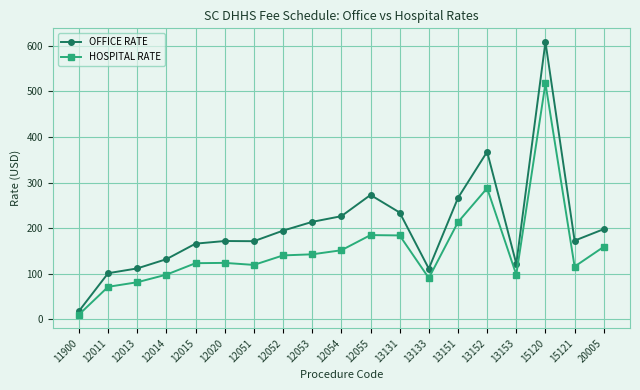

At which label does HOSPITAL RATE reach its minimum?

11900